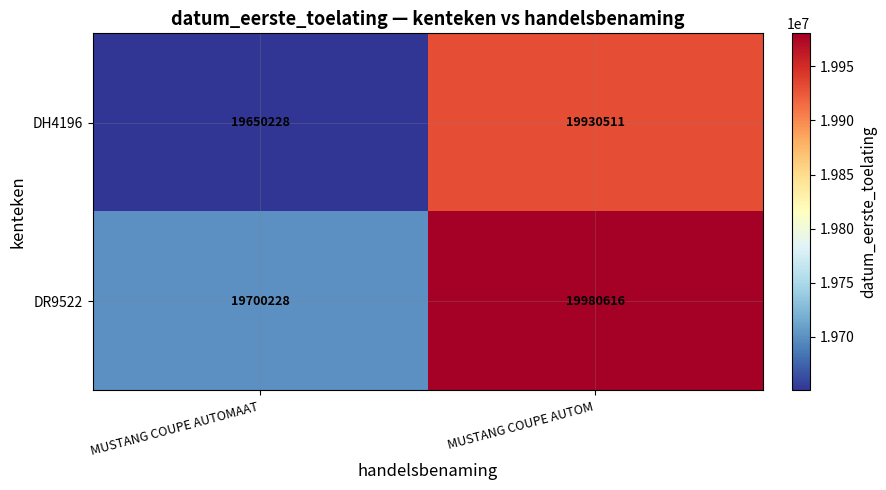

Rank the series by their maximum value, from highest to lowest.

DR9522, DH4196